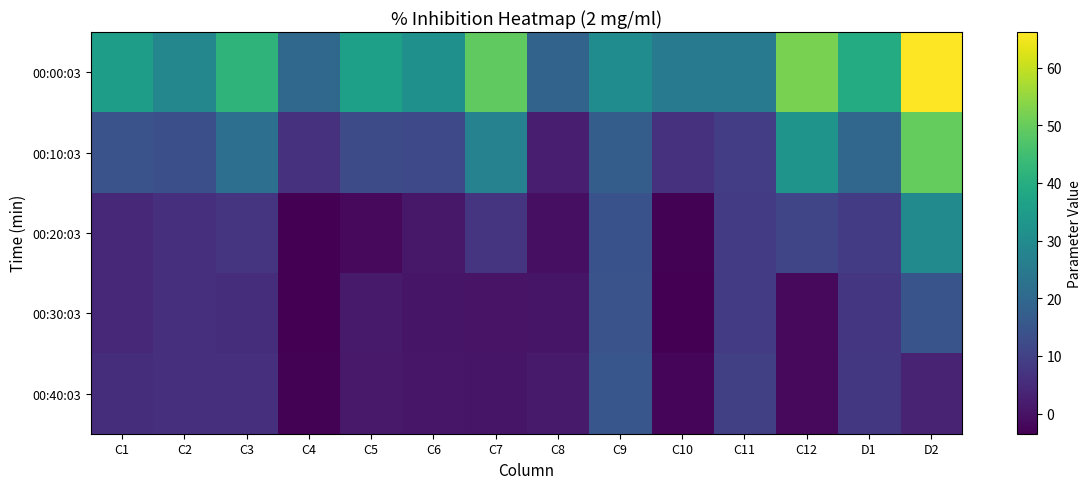

Between C10 and C9, which is larger?

C9